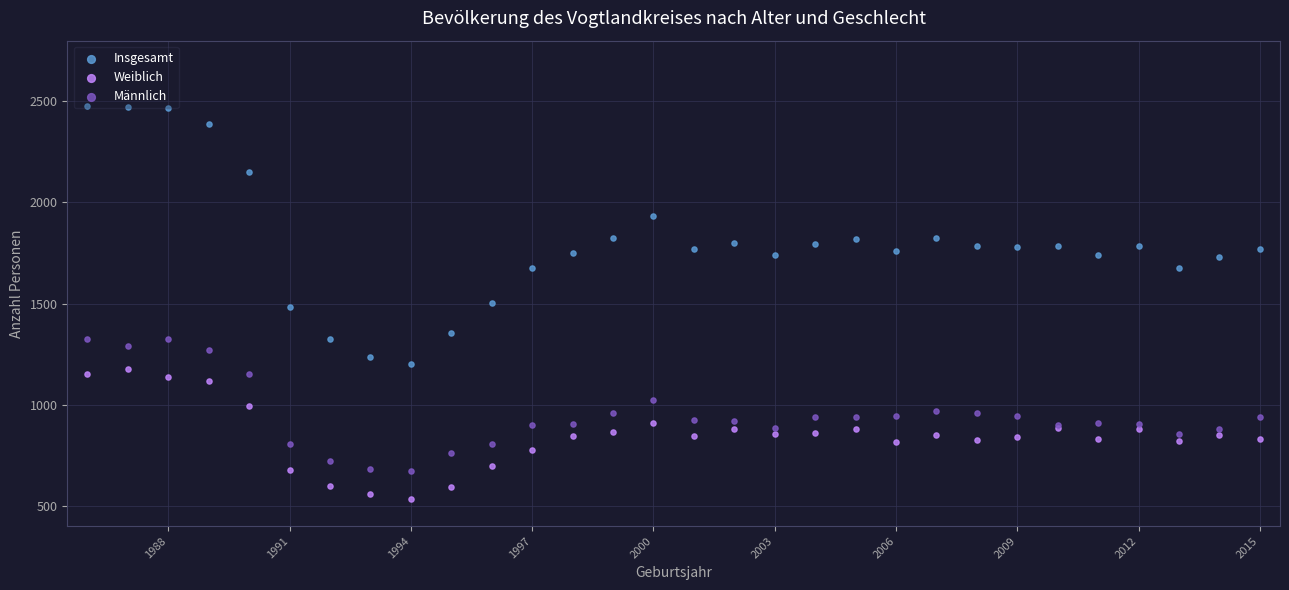

At how many categories does at least one series exceed 1679?

22